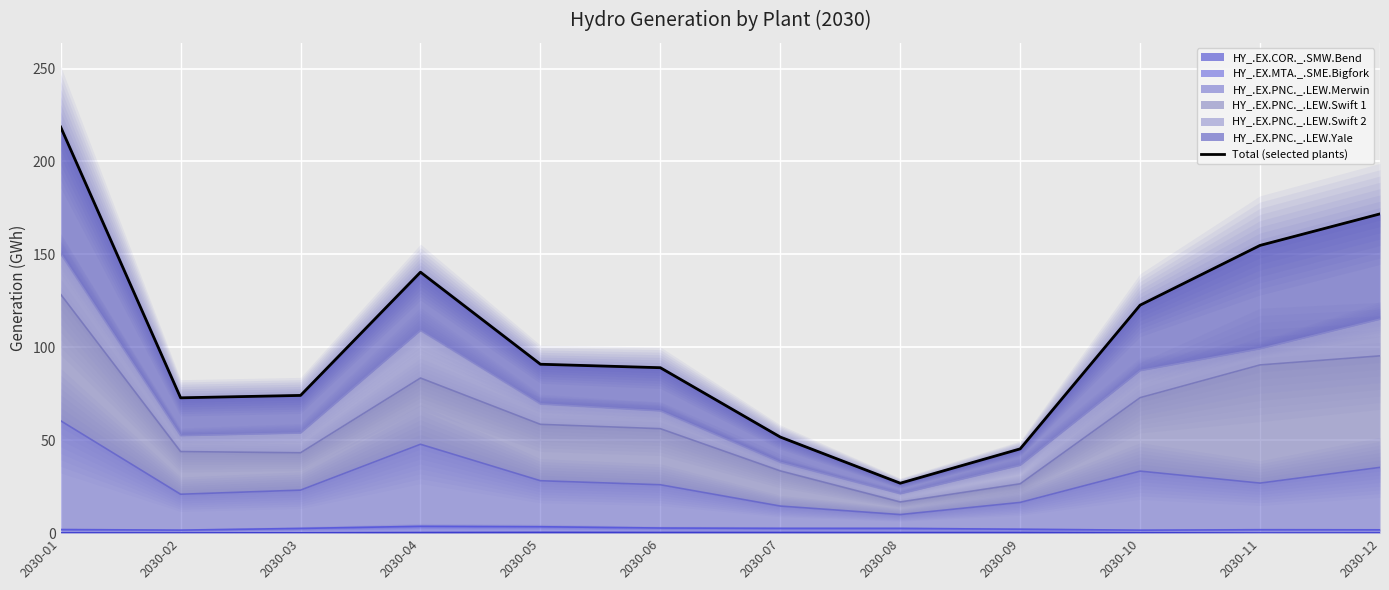

The value at 2030-08 is 26.9. True or false?

True